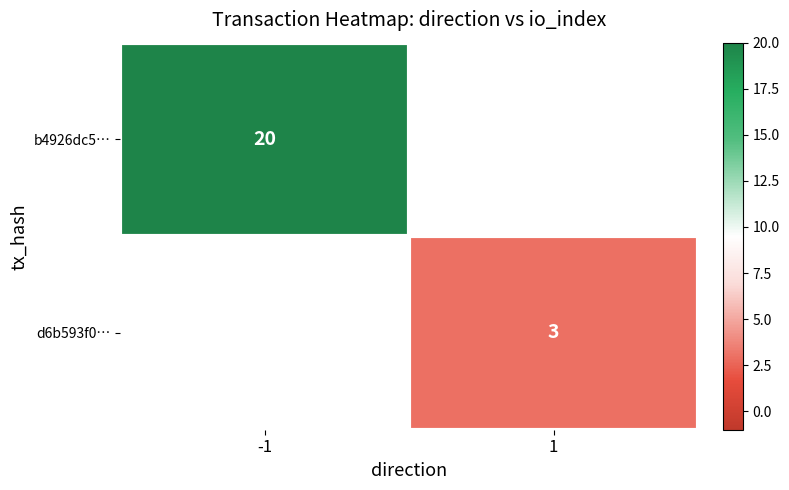

True or false: b4926dc5… has a value of 12 at -1.

False